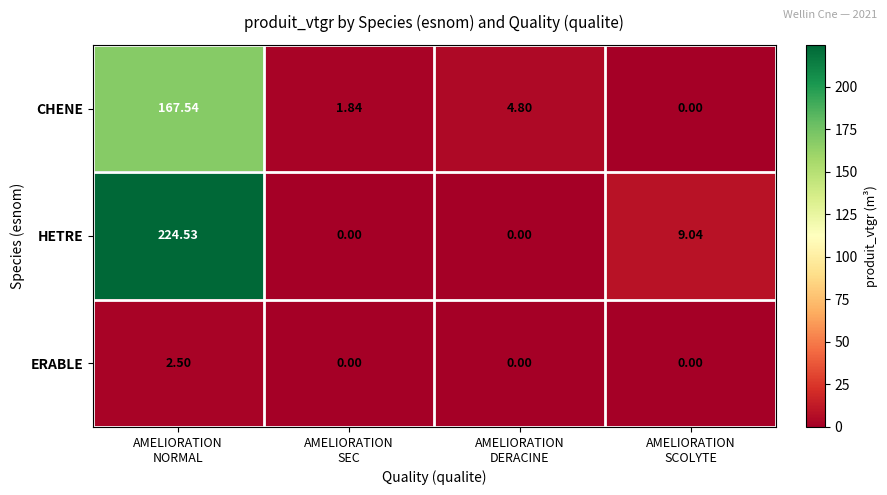

Which series has the largest total across all categories?

HETRE